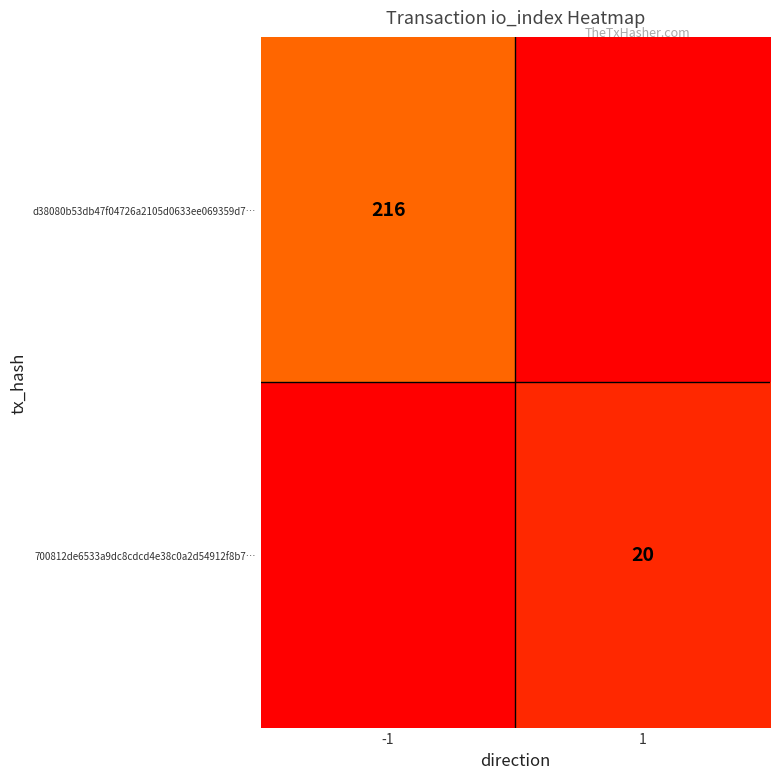

The value of 700812de6533a9dc8cdcd4e38c0a2d54912f8b7… at 1 is 4. True or false?

False